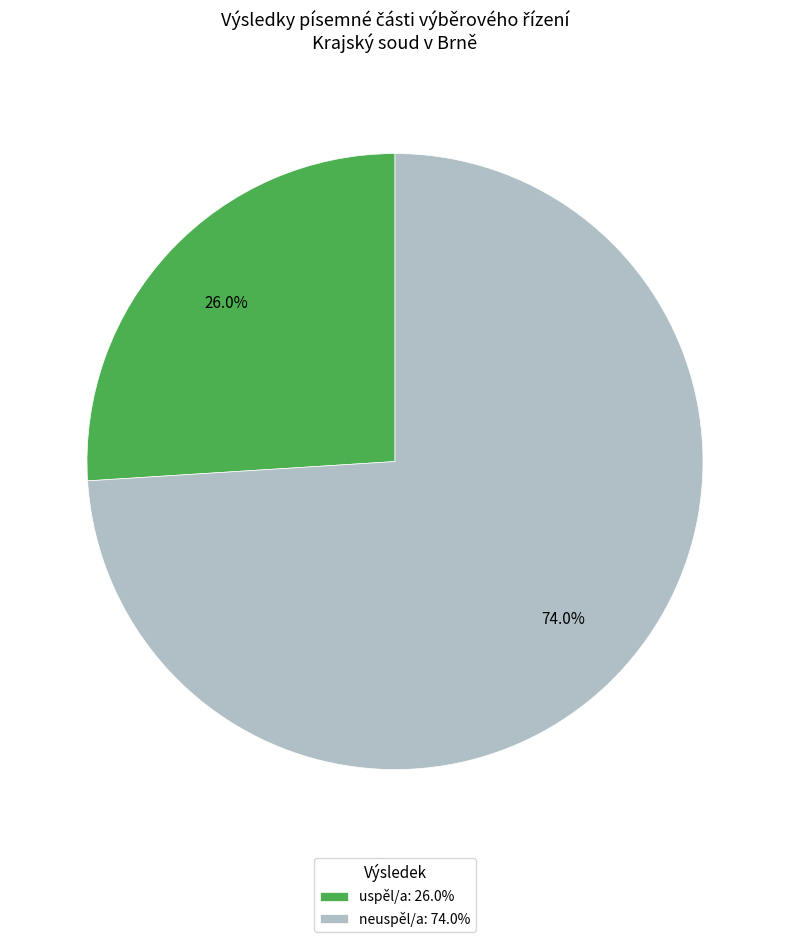

Count the number of slices in the pie.

2